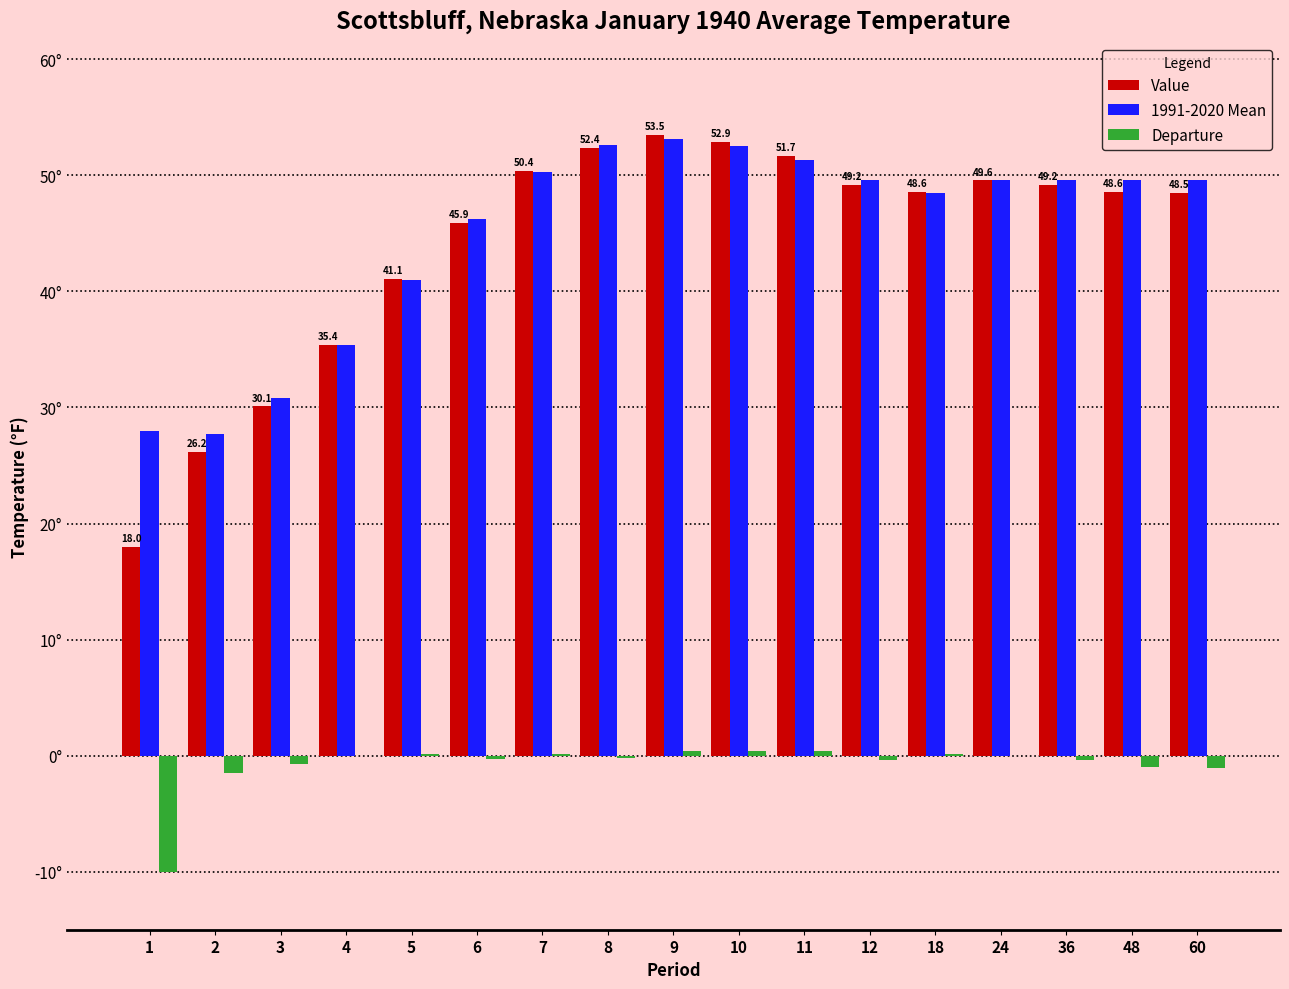

Is it true that Value equals 51.7 at 11?

True